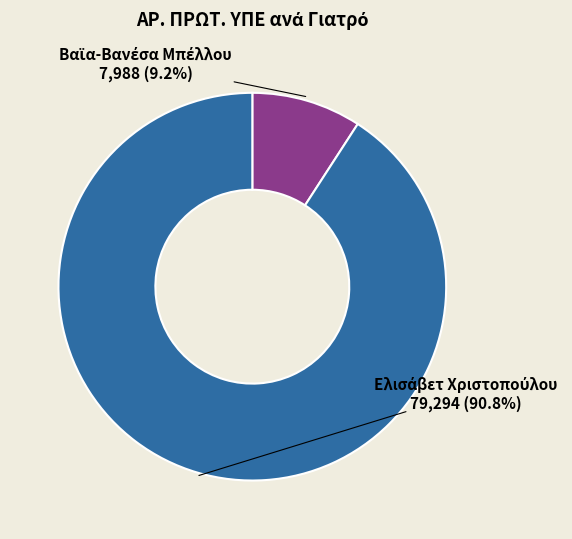

The Ελισάβετ Χριστοπούλου slice represents 96% of the pie. True or false?

False